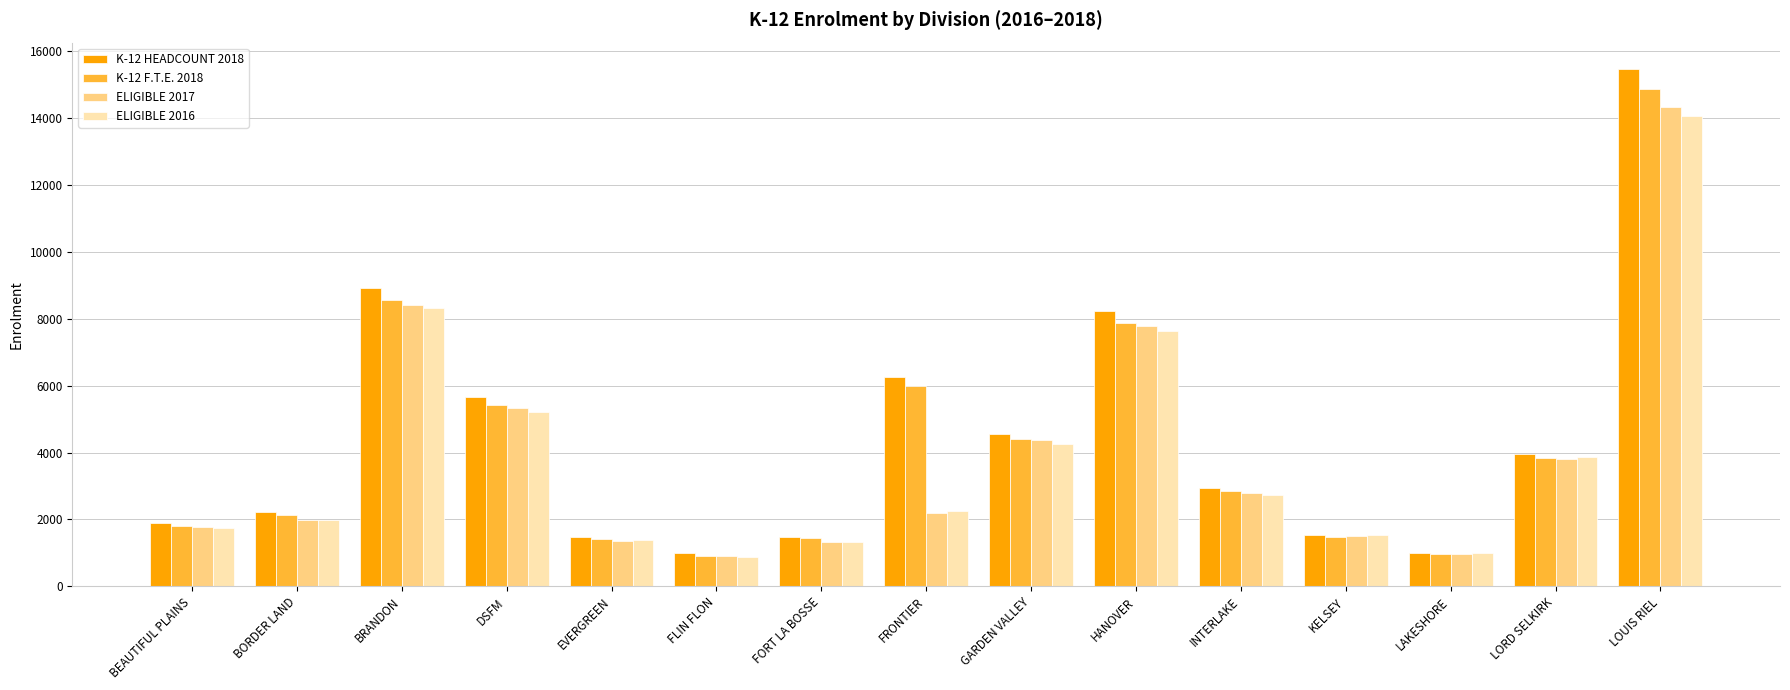

What is the difference between the K-12 HEADCOUNT 2018 values at GARDEN VALLEY and LAKESHORE?

3541.0